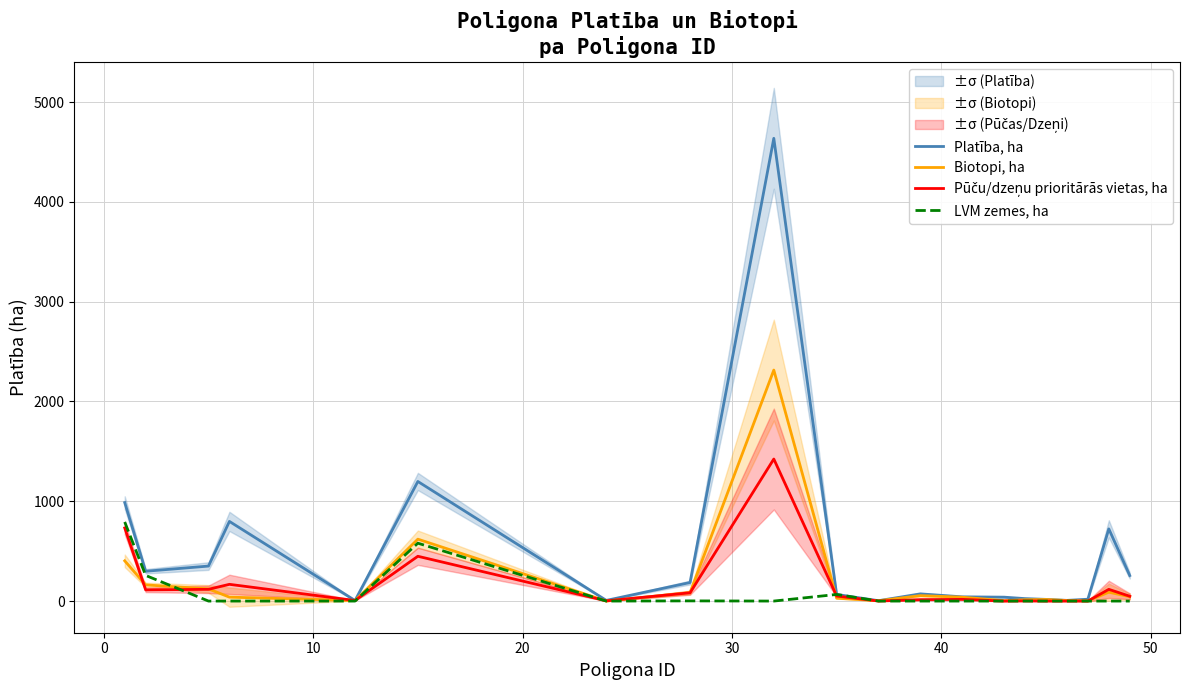

How many values in Biotopi, ha are above zero?

19